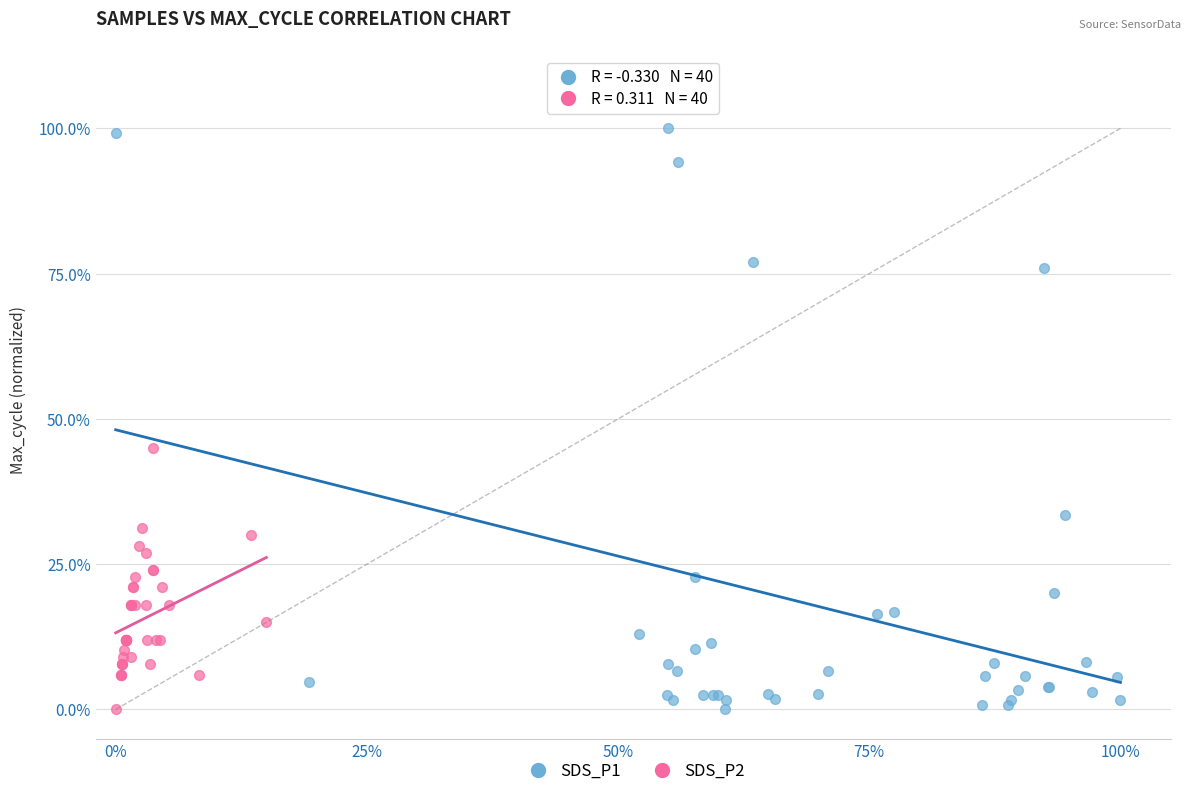

Which series has the largest Y range (max minus min)?

SDS_P1